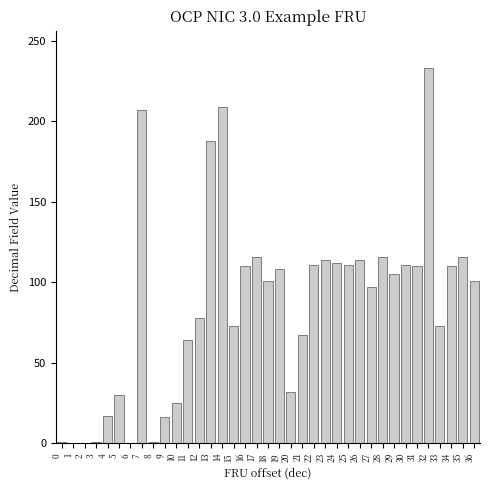

The value at 1 is 0. True or false?

True